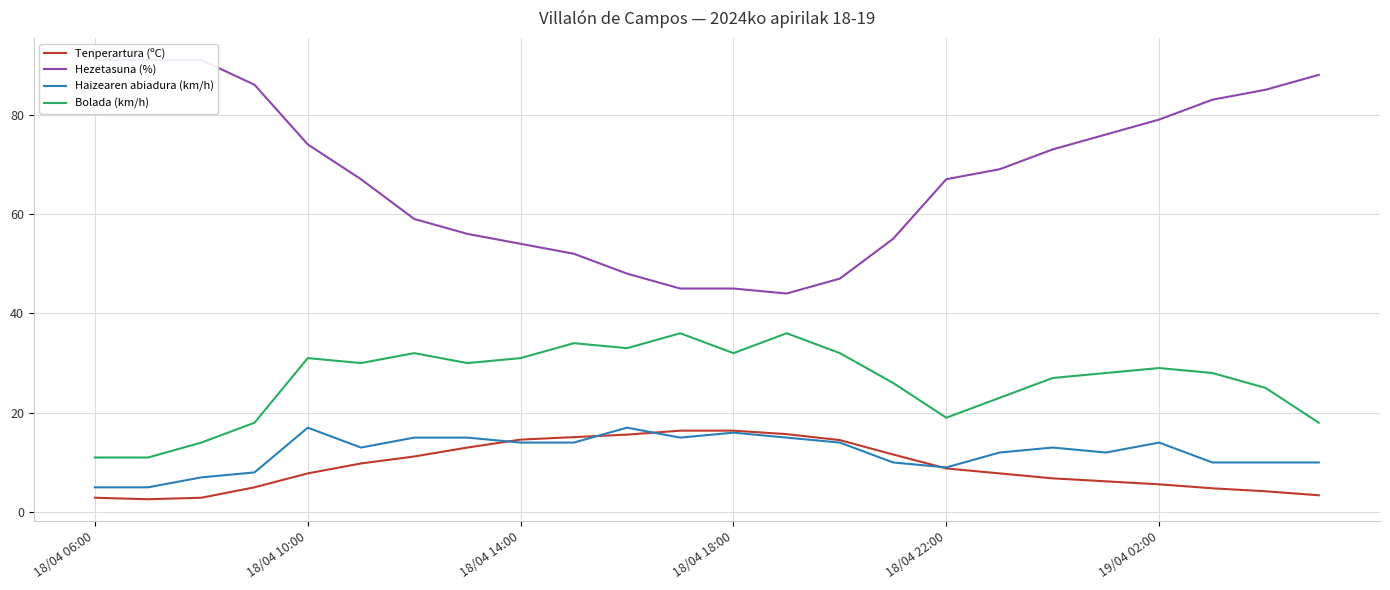

What position from the right is 15?

9